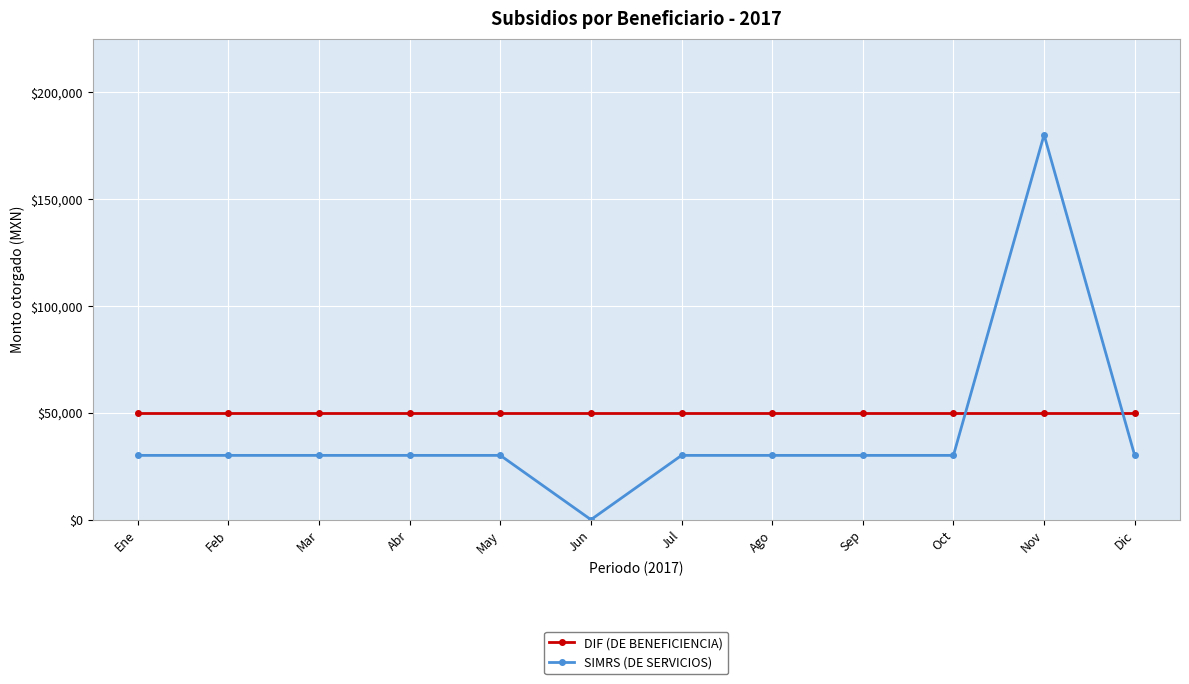

What is the label of the 9th point from the right?

Abr